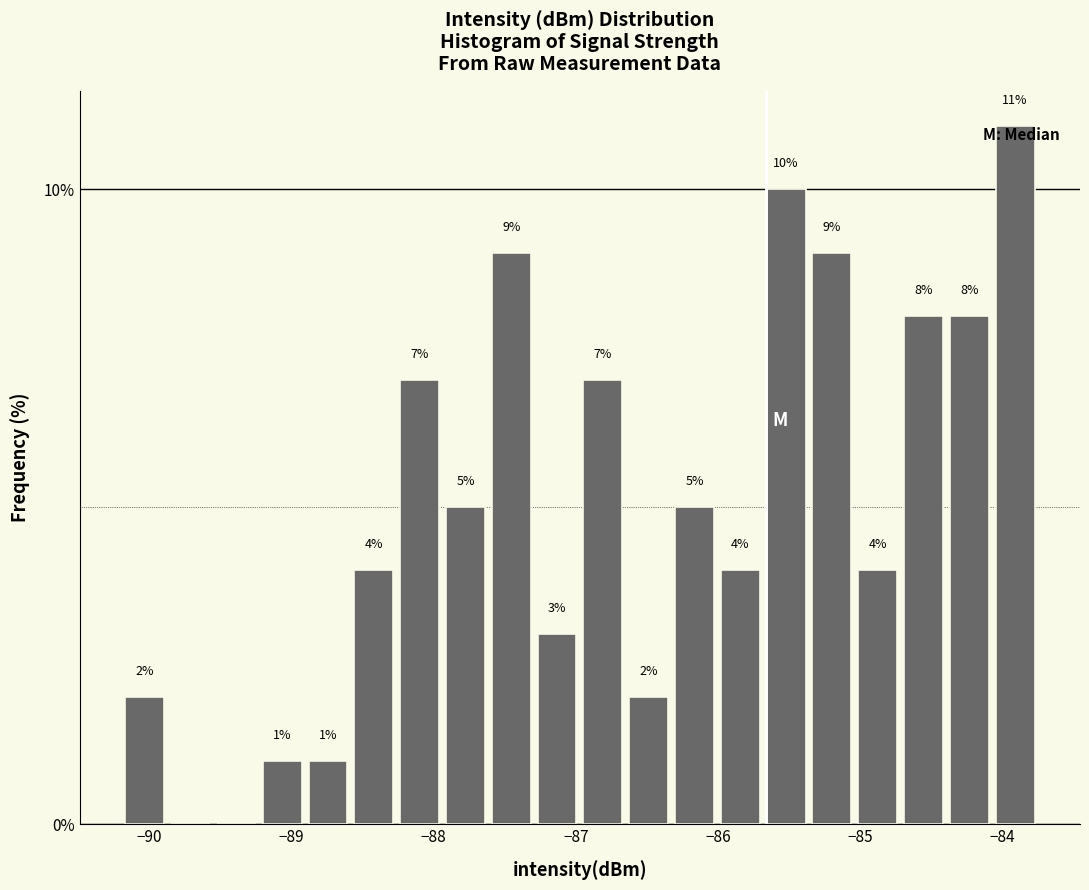

Read against the x-axis, roughly where is the centre of the tallest bar?

-83.9